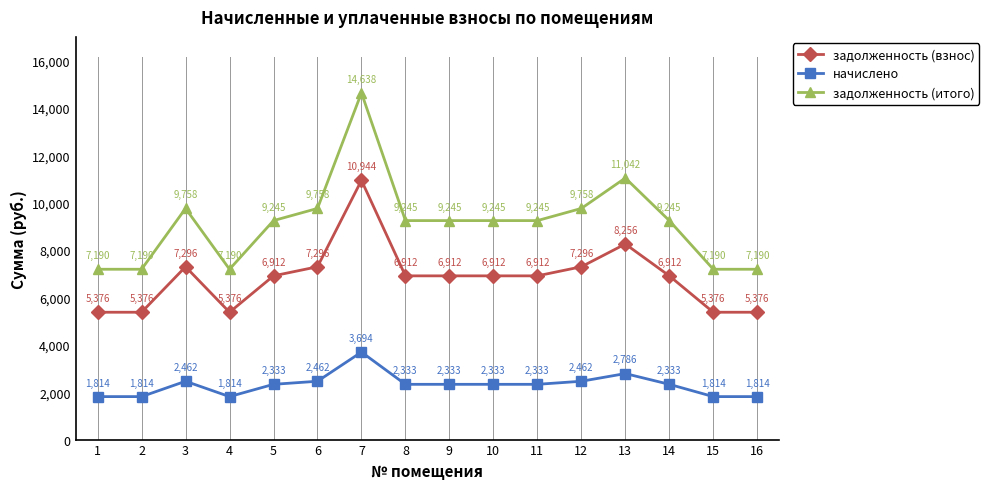

Which series has the widest spread of values?

задолженность (итого)